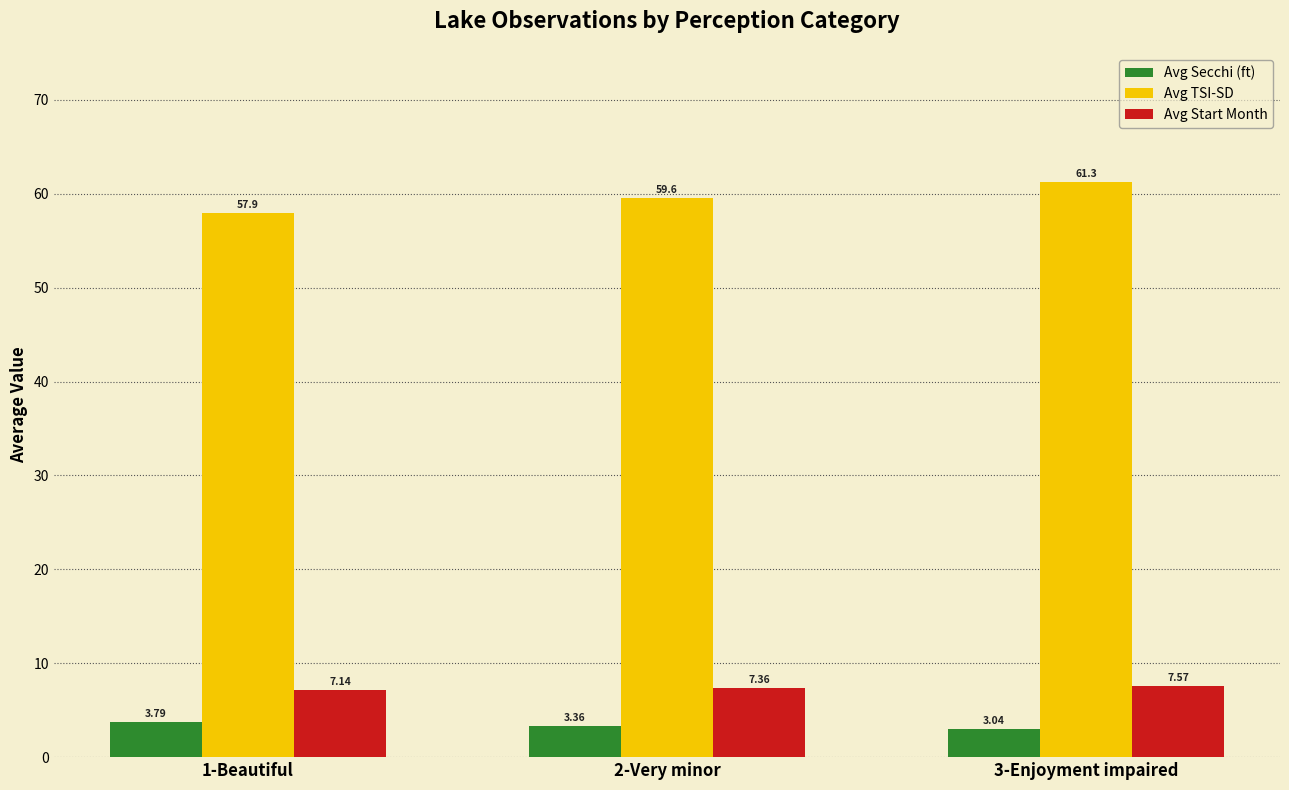

How many data points in Avg TSI-SD are less than 59?

1